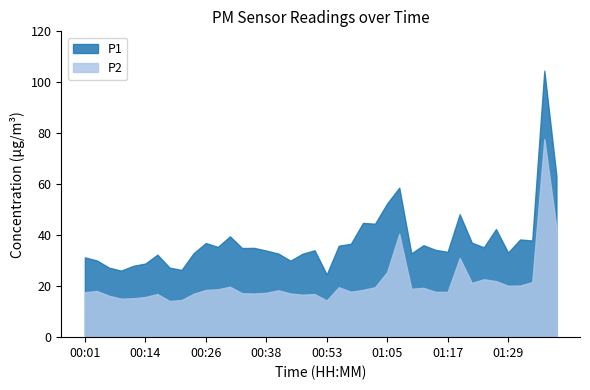

What is the sum of all P1 values?

1510.5